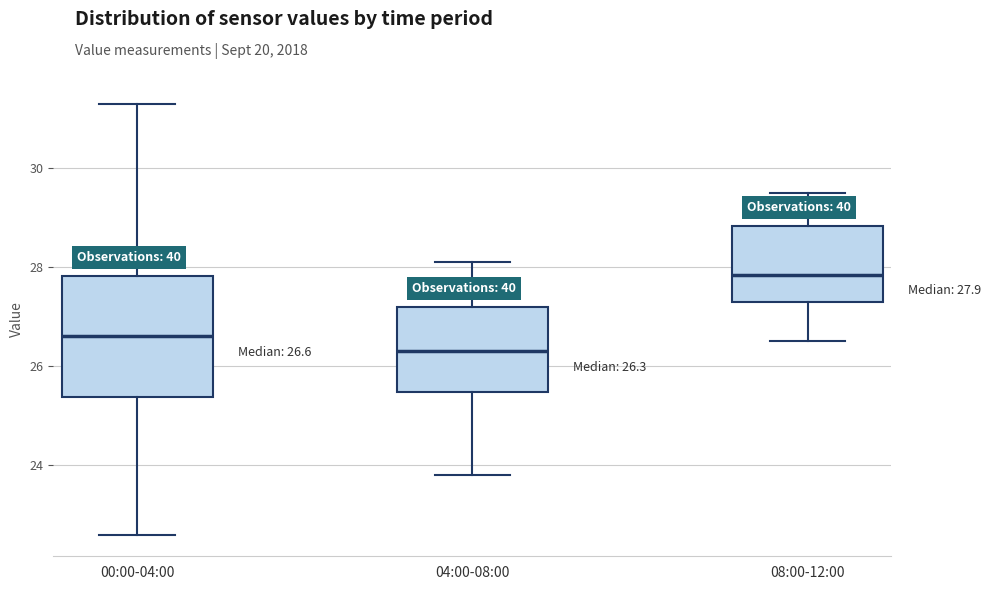

Comparing the boxes themselves (not the whiskers), which one is the tallest?

00:00-04:00